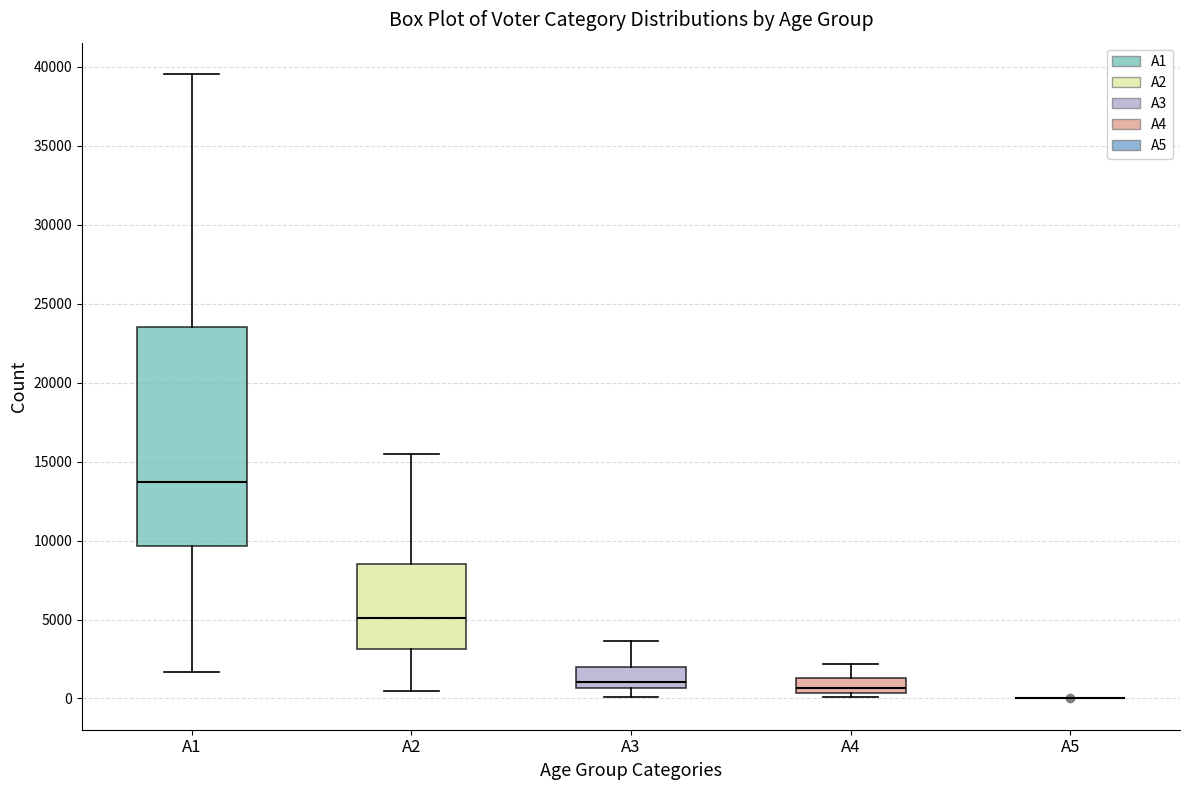

Reading left to right, read every box against the y-axis: the position of its median line, the range the box covers, and the ends of its whiskers. The values are not printed on the chart, so give them approximately, as read against the axis.

A1: median 13500, box 9500 to 23500, whiskers 1500 to 39500
A2: median 5000, box 3000 to 8500, whiskers 500 to 15500
A3: median 1000, box 500 to 2000, whiskers 0 to 3500
A4: median 500 (just above the box's lower edge), box 500 to 1500, whiskers 0 to 2000
A5: box collapsed to a line at 0, whiskers 0 to 0